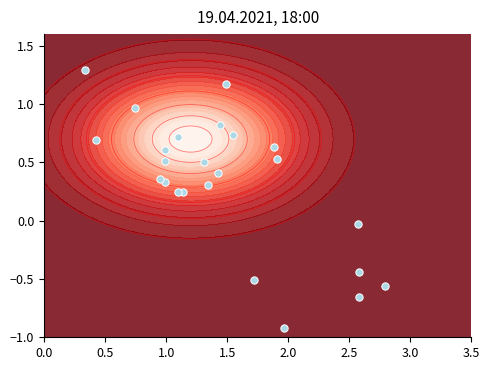

What is the average value?

0.3